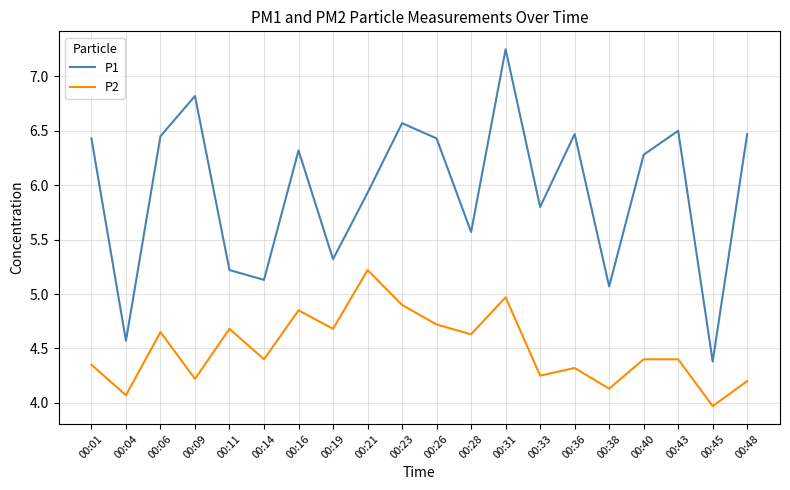

Where is the first local minimum for P2?

00:04